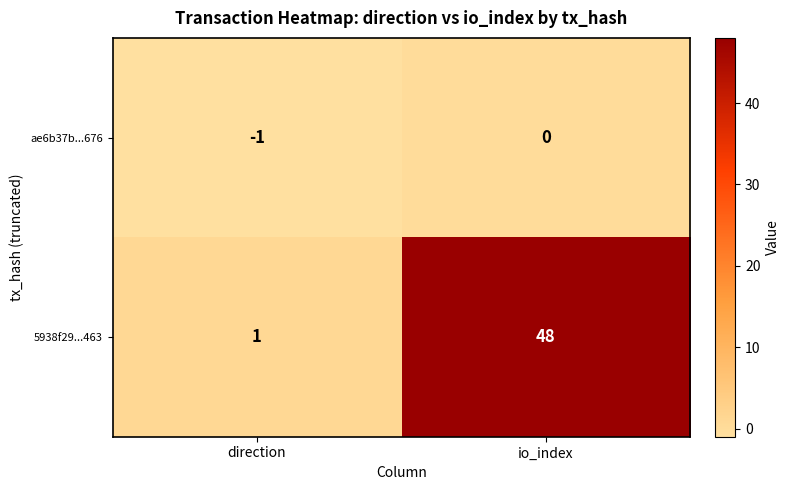

At which category is the sum across all series the highest?

io_index